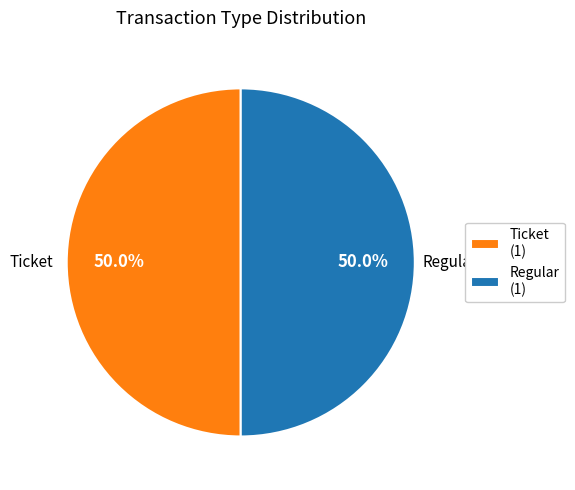

How many segments does this pie chart have?

2